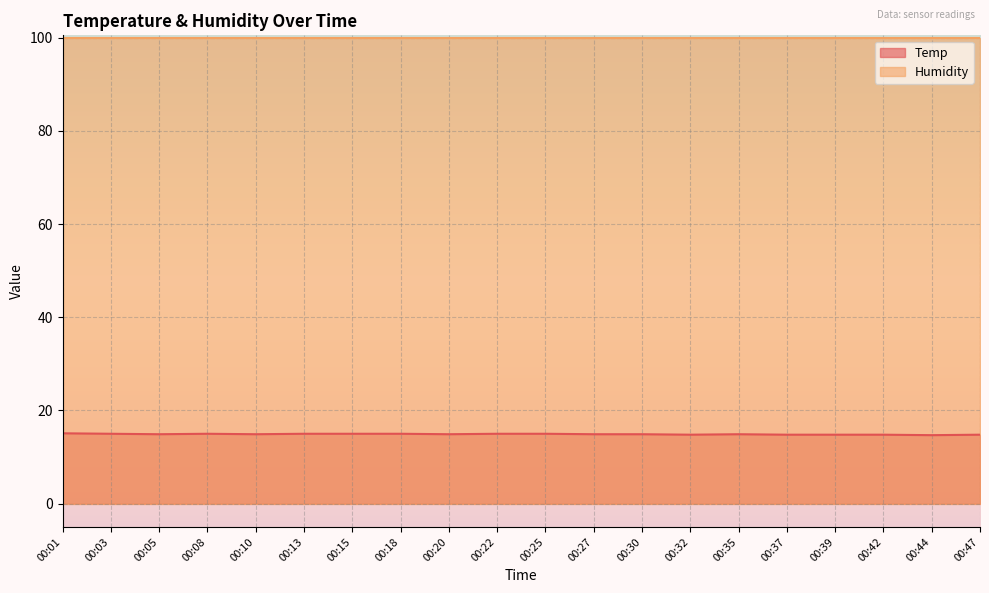

What is the difference between the maximum and minimum values?

0.4